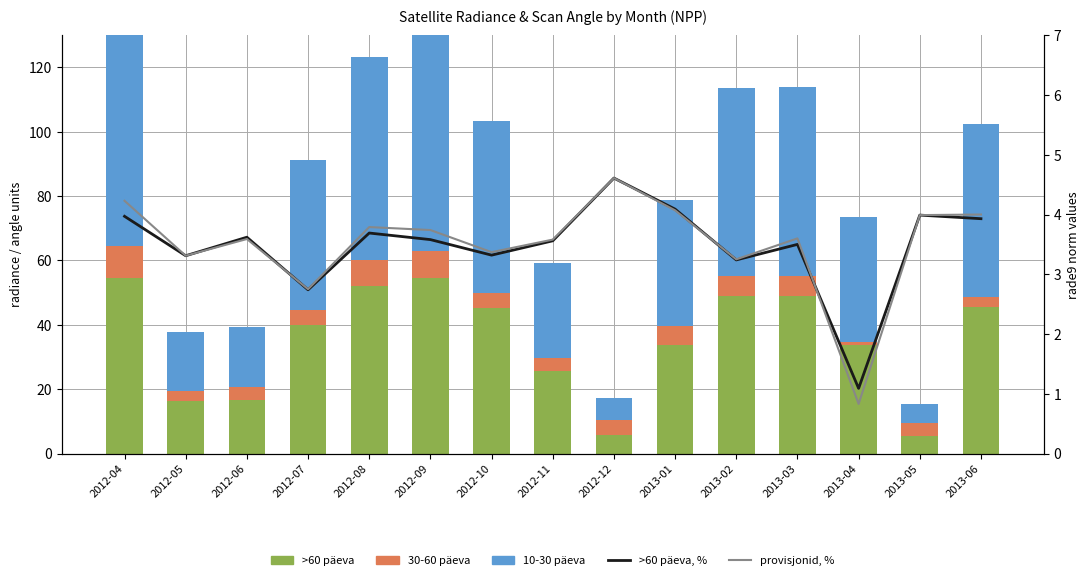

Which series has the widest spread of values?

10-30 päeva